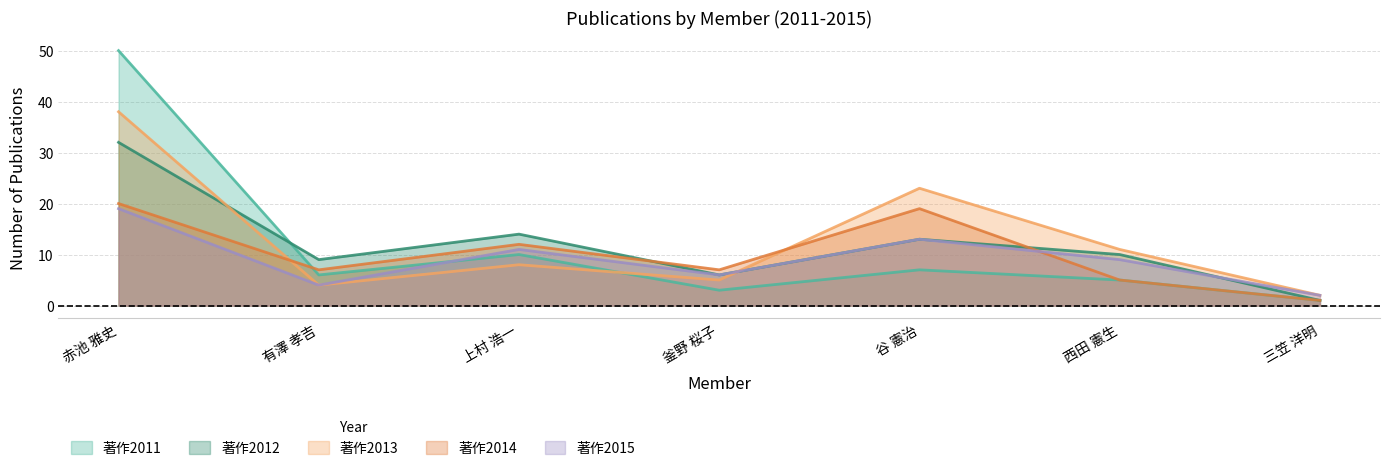

At which category is the sum across all series the highest?

赤池 雅史